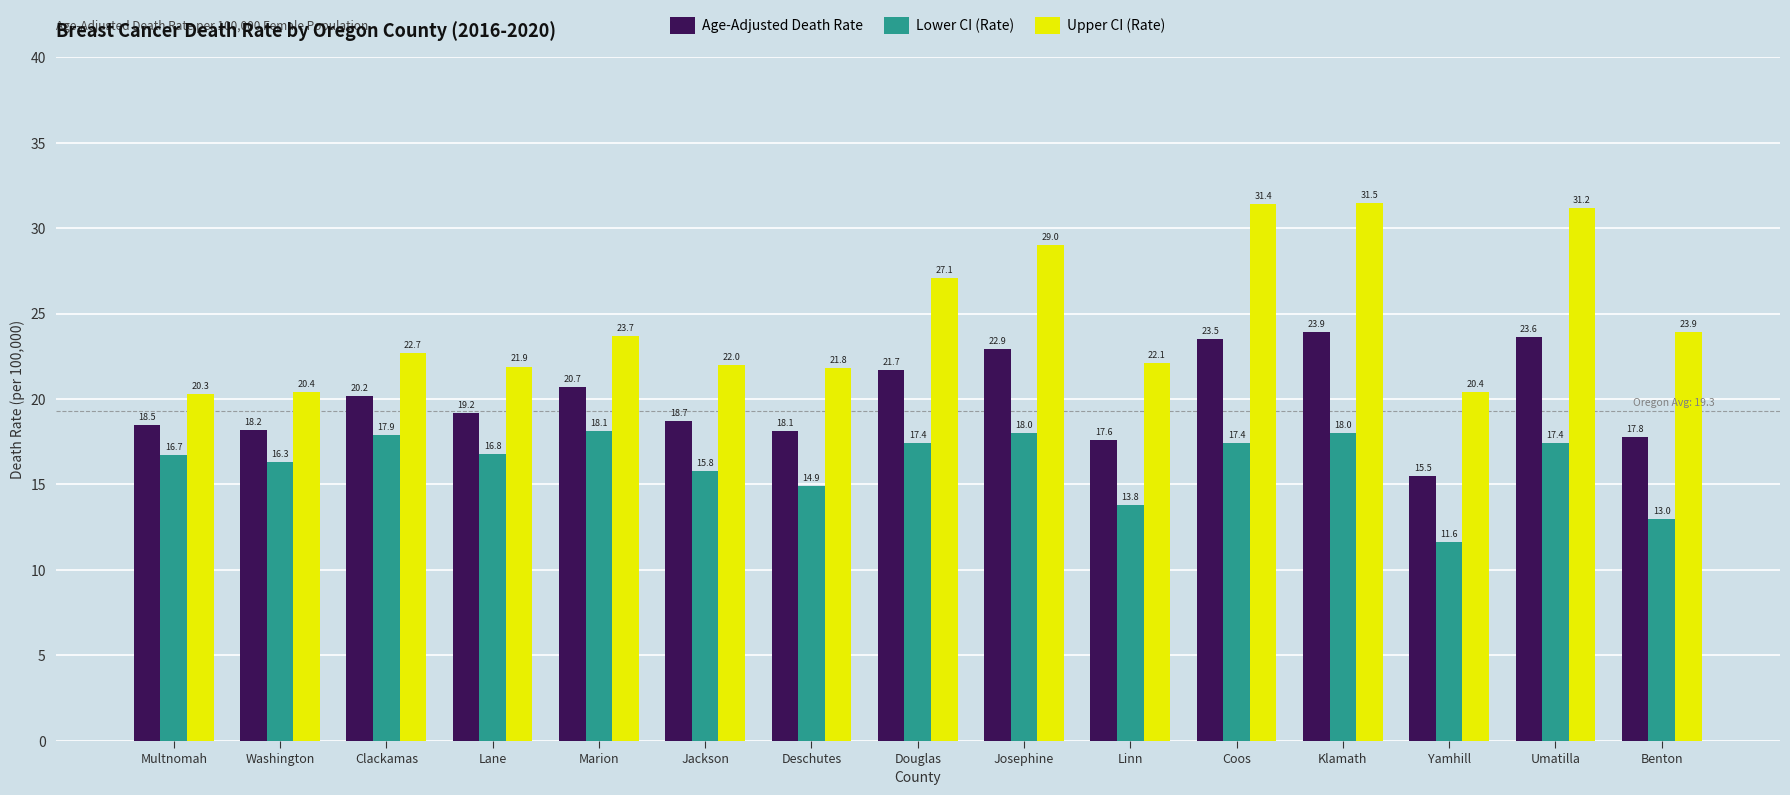

How many data points in Lower CI (Rate) are less than 16?

5